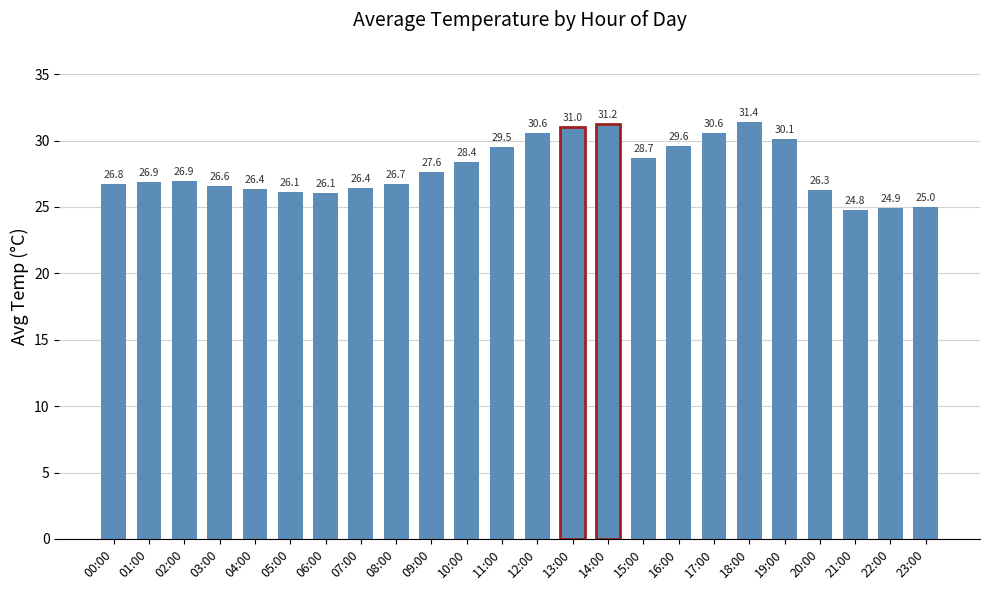

Where is the data nearest to the value 28?

09:00